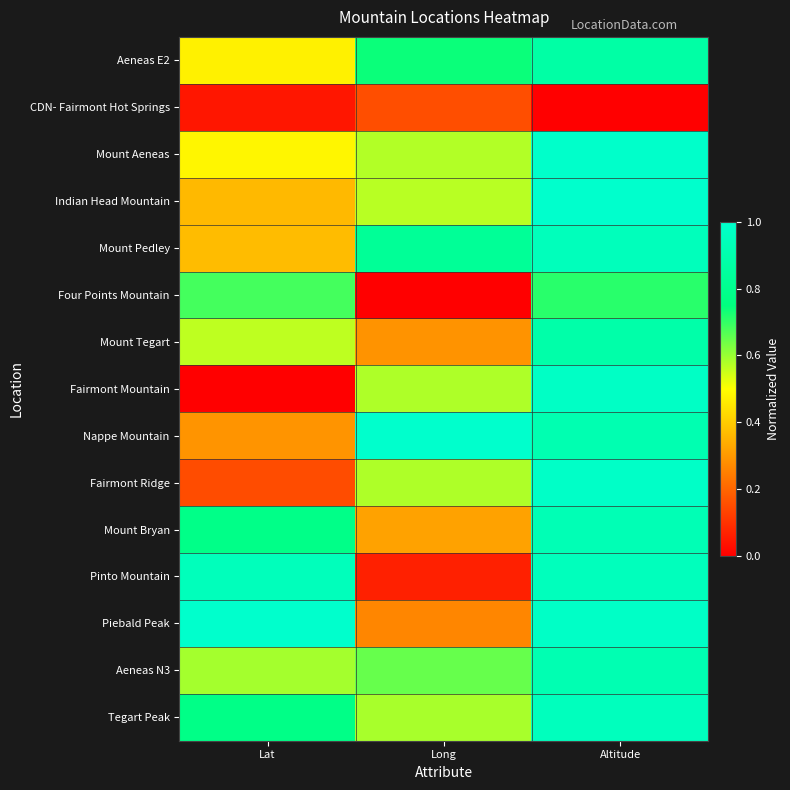

Between Long and Altitude, which is larger?

Altitude